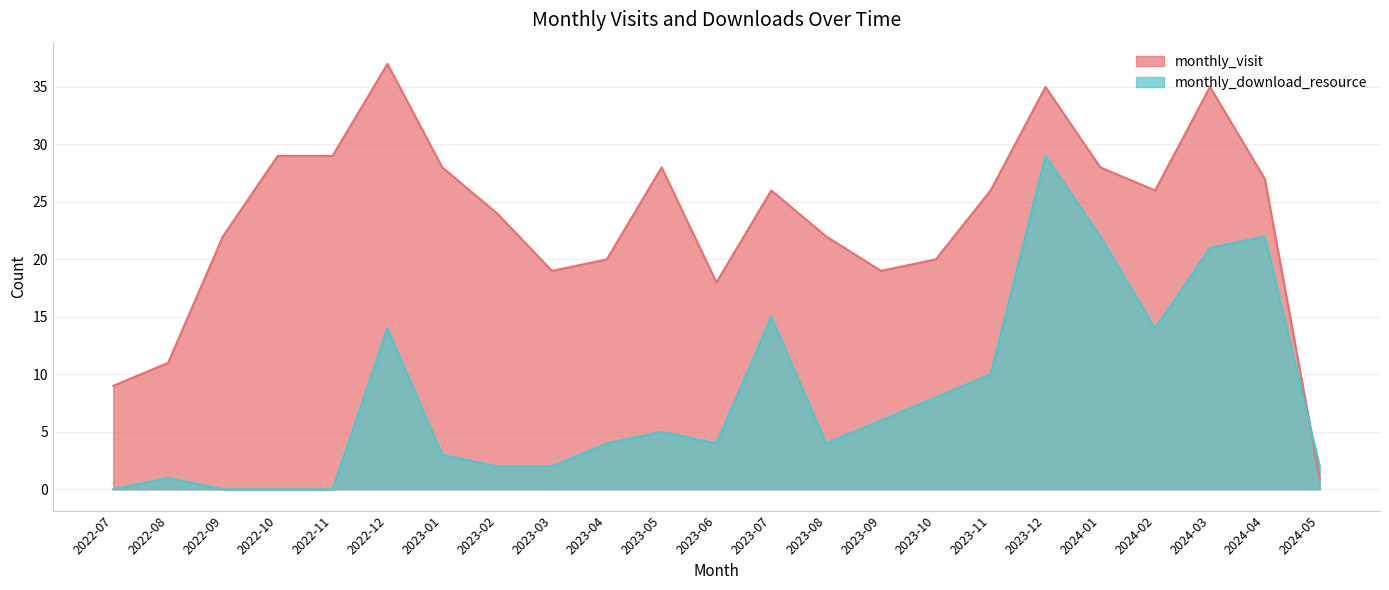

What is the sum of all monthly_visit values?

539